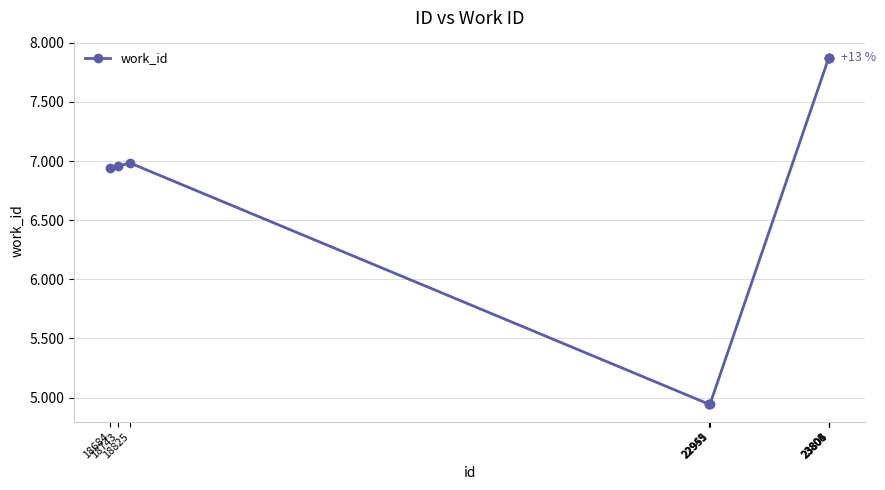

Is this an area chart (filled region under the line)?

No